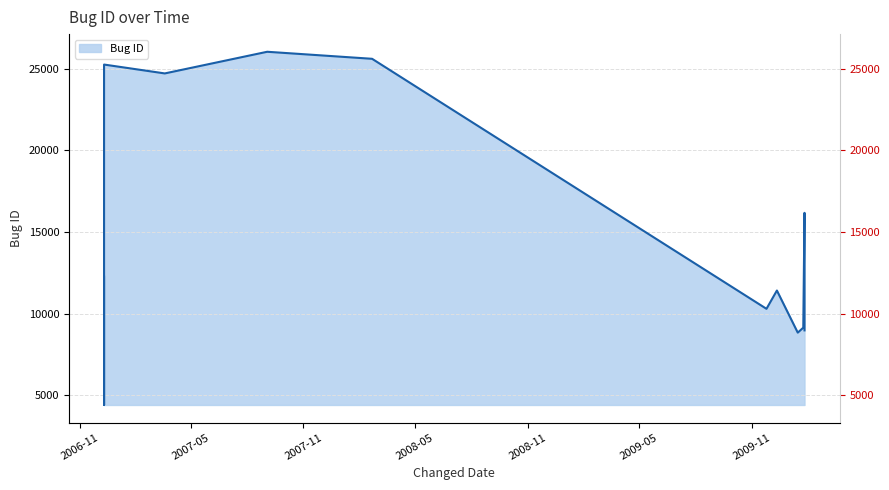

At which label is the value closest to 15223?

2010-01-26